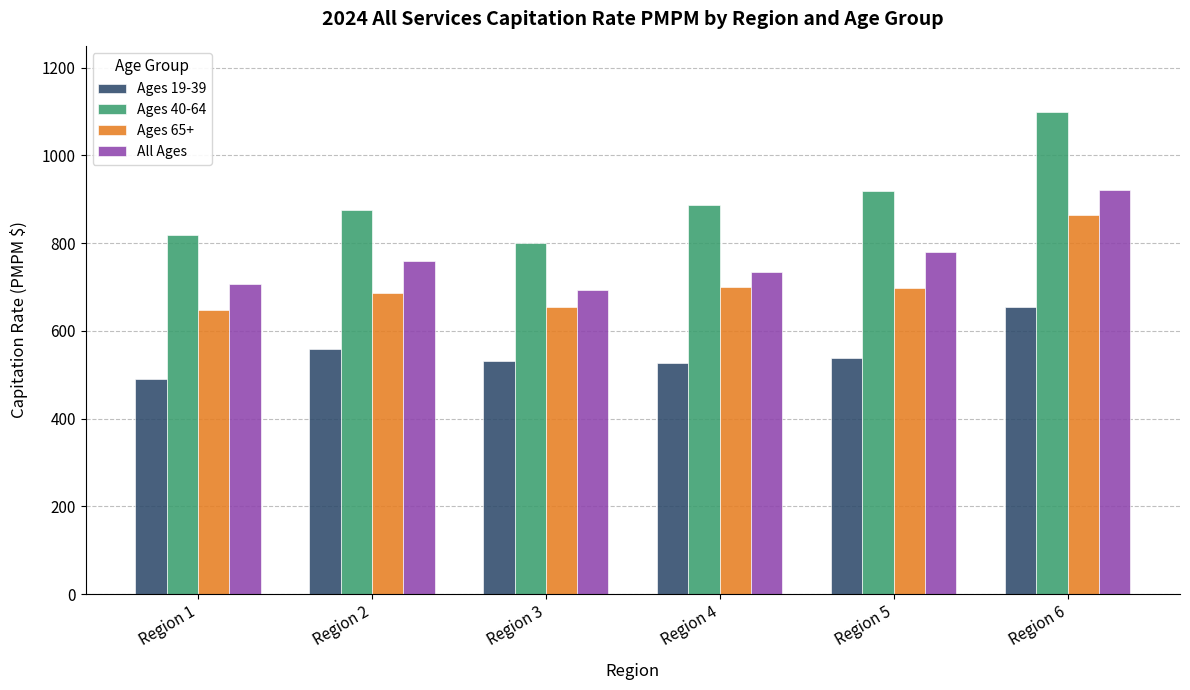

What is the total value across all series at Region 1?

2661.9